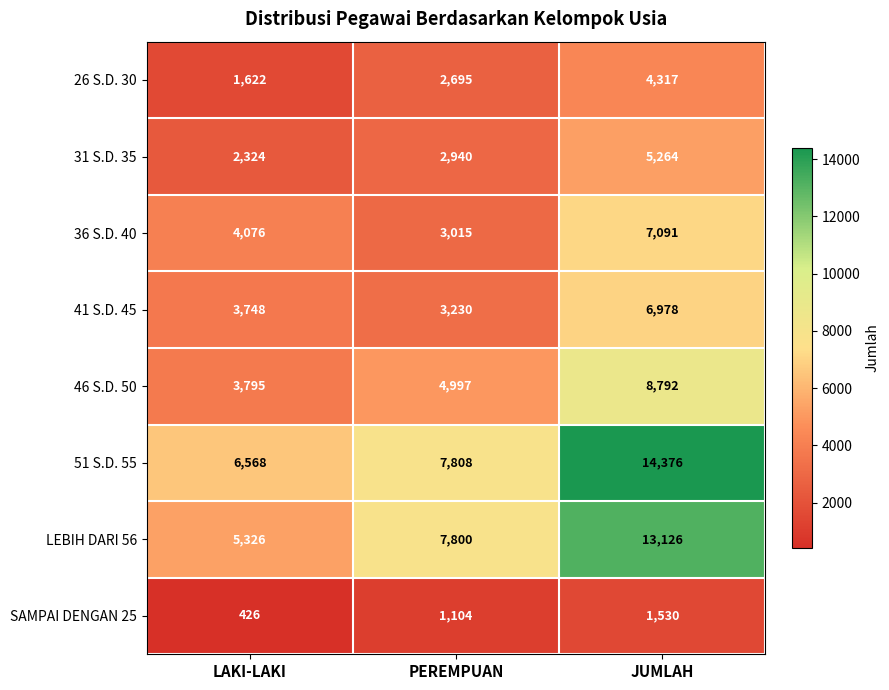

What is the difference between the maximum and minimum values in the 31 S.D. 35 series?

2940